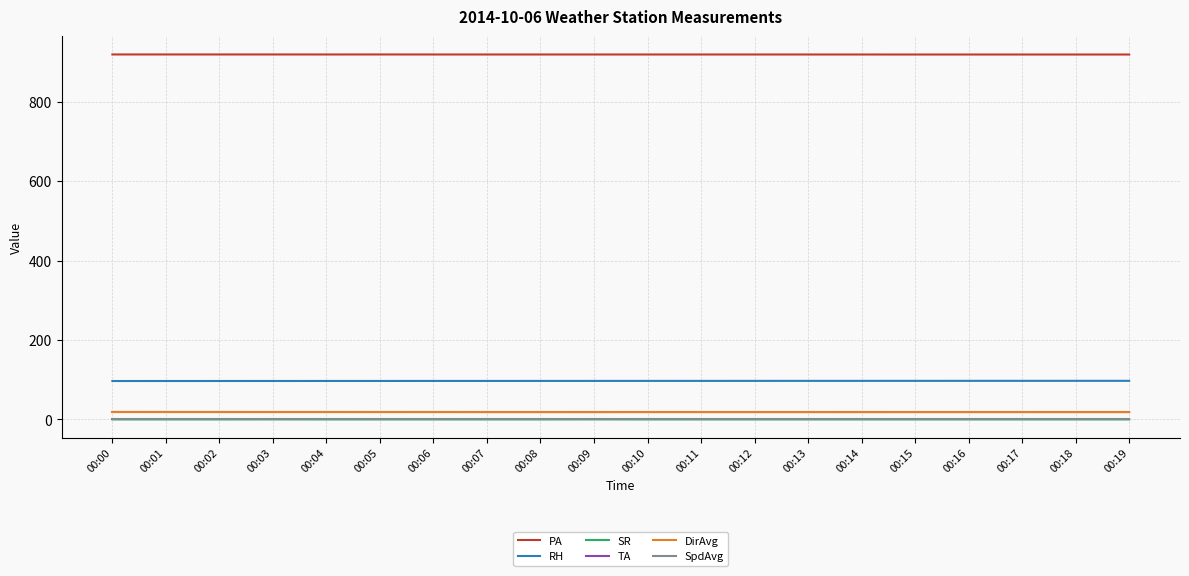

How many lines are shown in the chart?

6